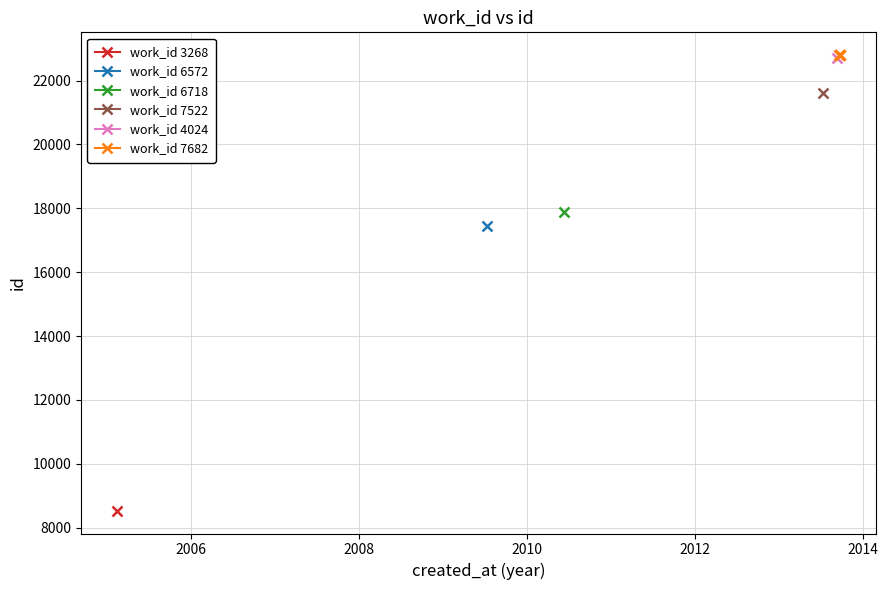

What is the value of the 5th point from the left?

22798